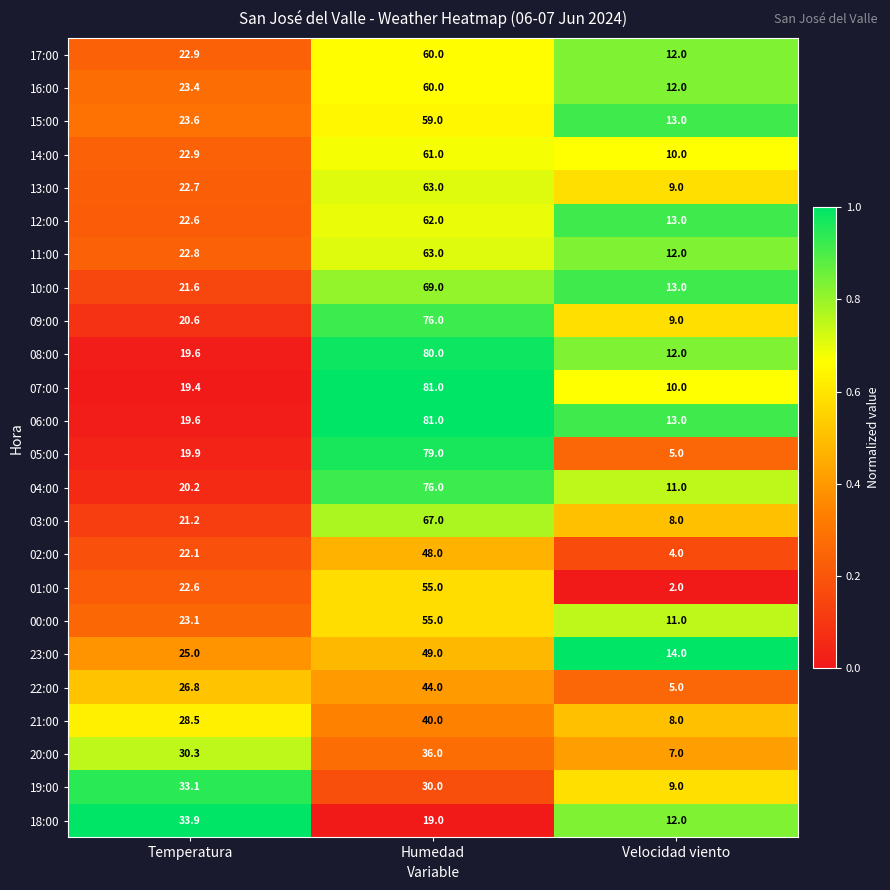

Which series has the largest total across all categories?

06:00